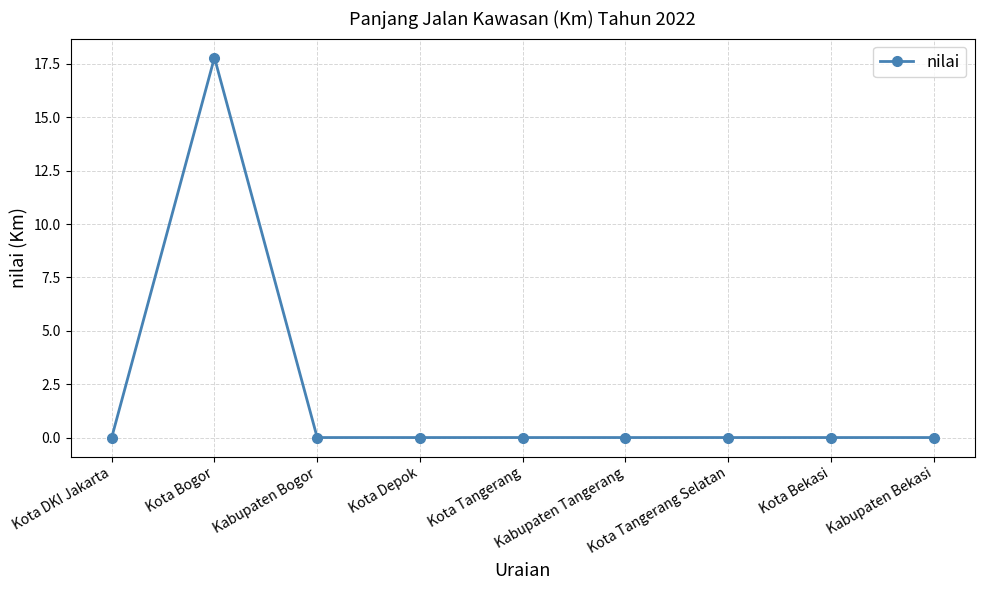

Where is the first local maximum?

Kota Bogor